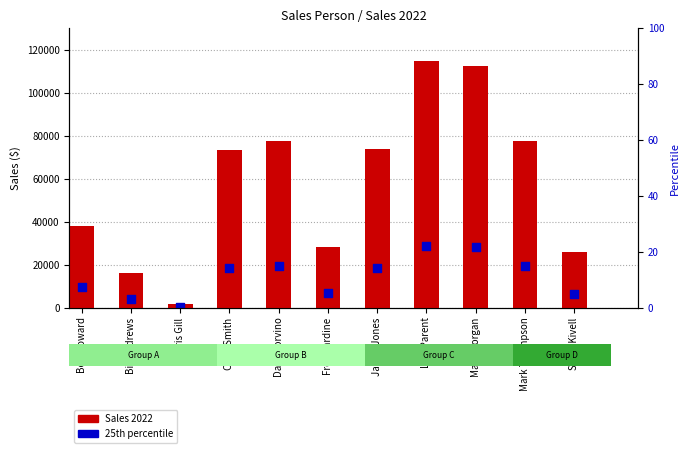

Which series reaches the maximum Y coordinate?

Sales 2022